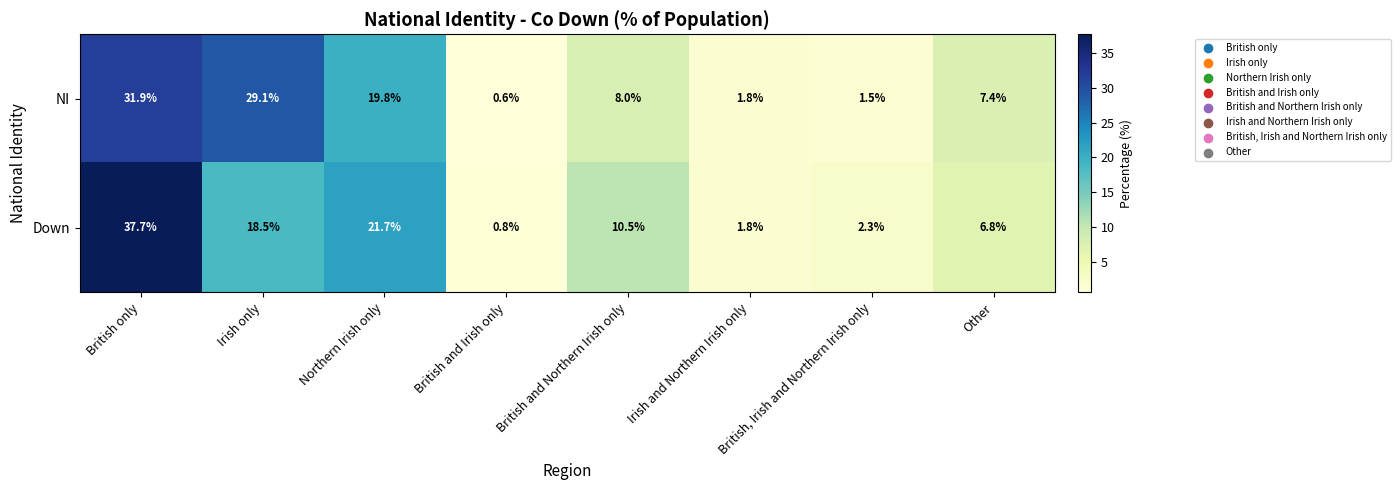

At how many categories does at least one series exceed 17?

3